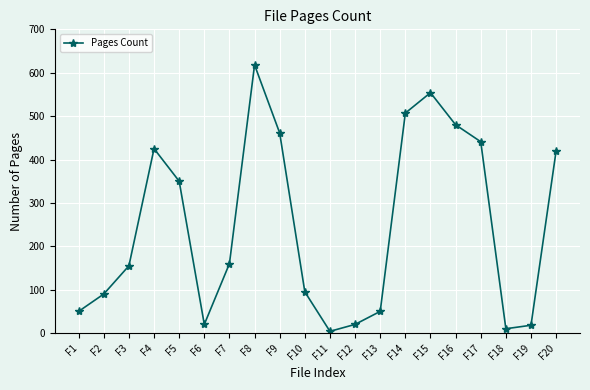

What is the ratio of the value at F18 to the value at F10?

0.1